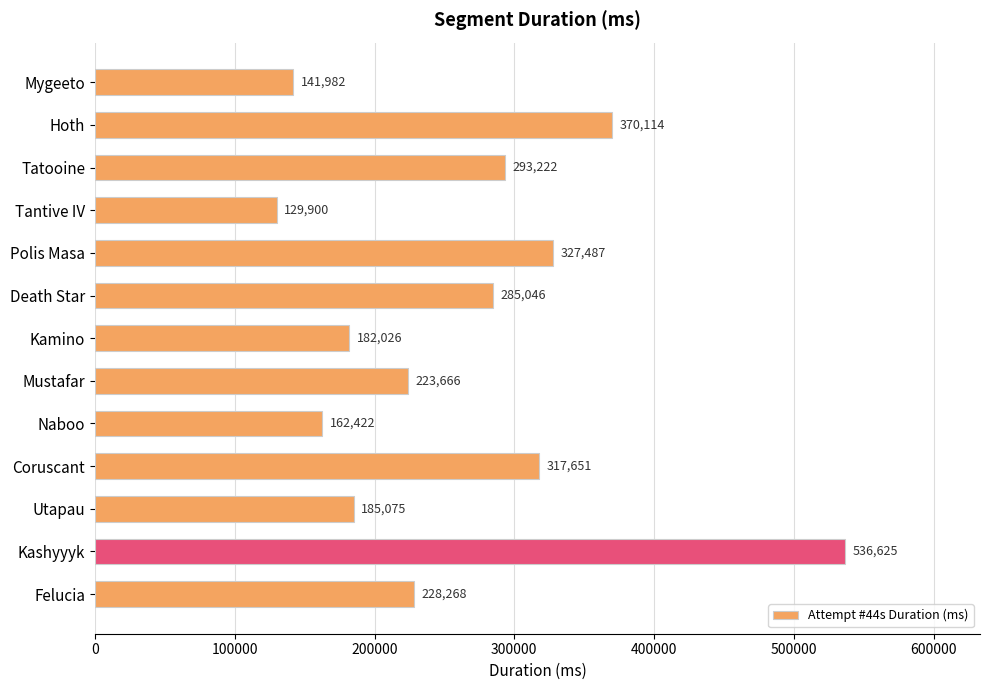

How many bars are there in total?

13